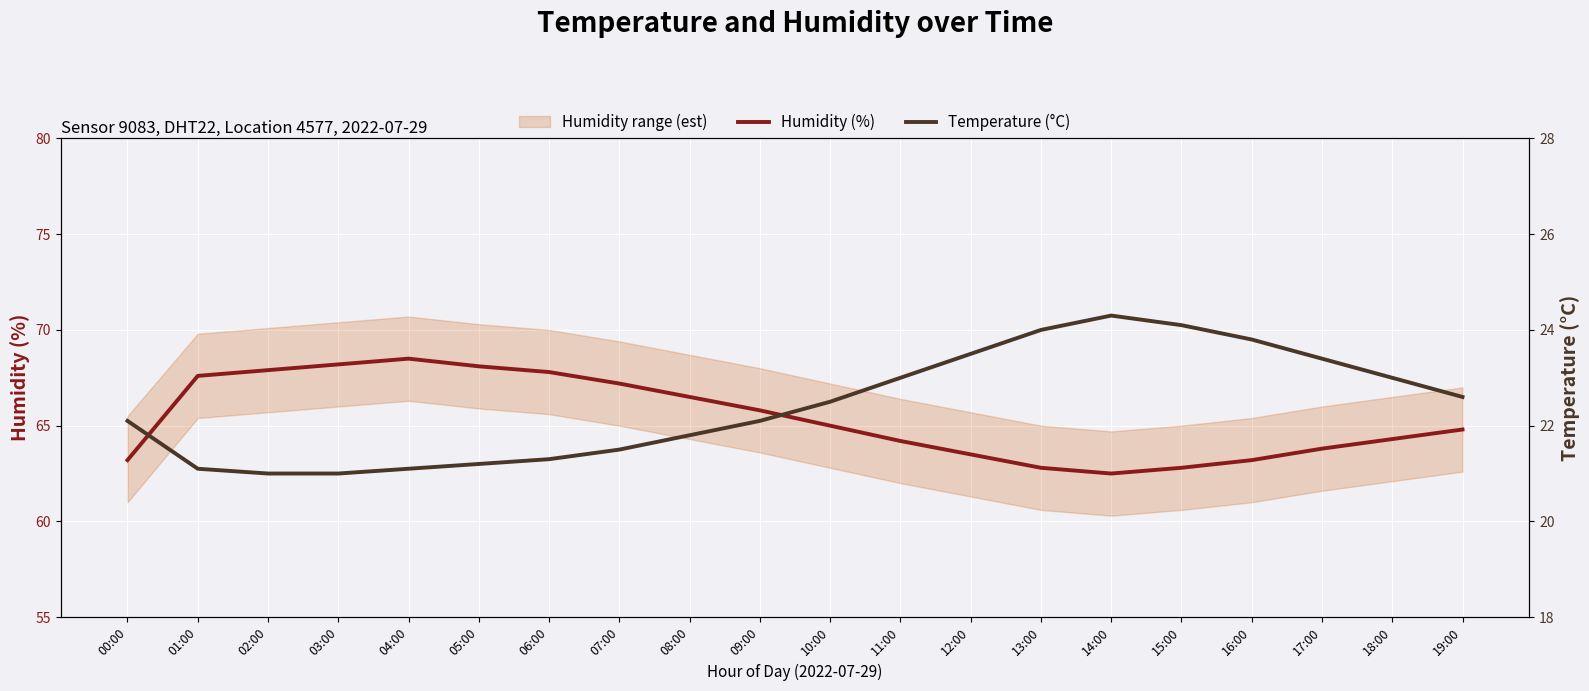

The value of Humidity (%) at 07:00 is 67.2. True or false?

True